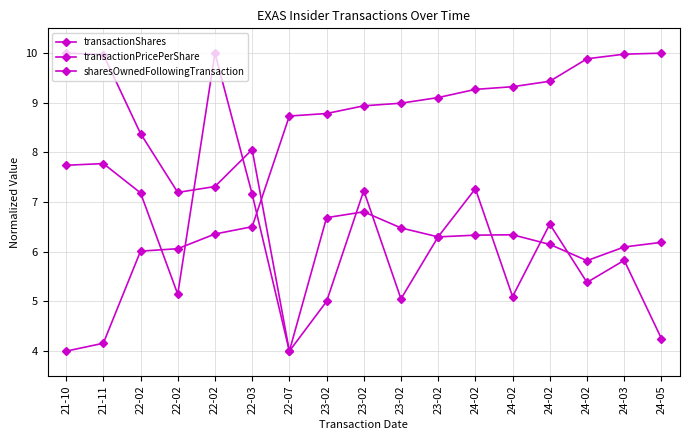

Which series ends up on top after the final intersection of transactionPricePerShare and transactionShares?

transactionPricePerShare